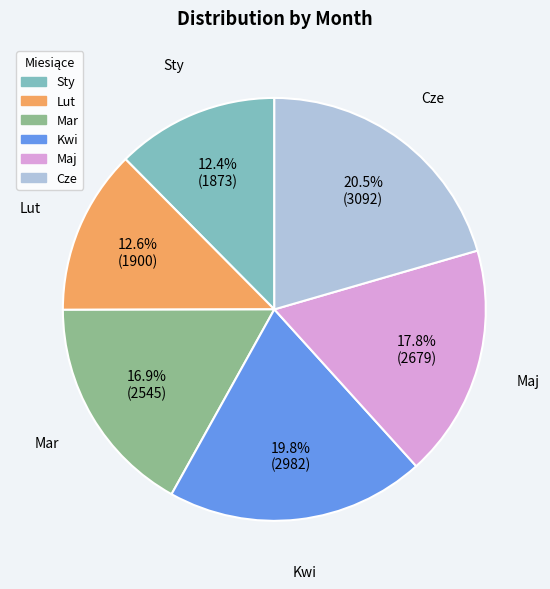

Does Cze account for over 50% of the chart?

No